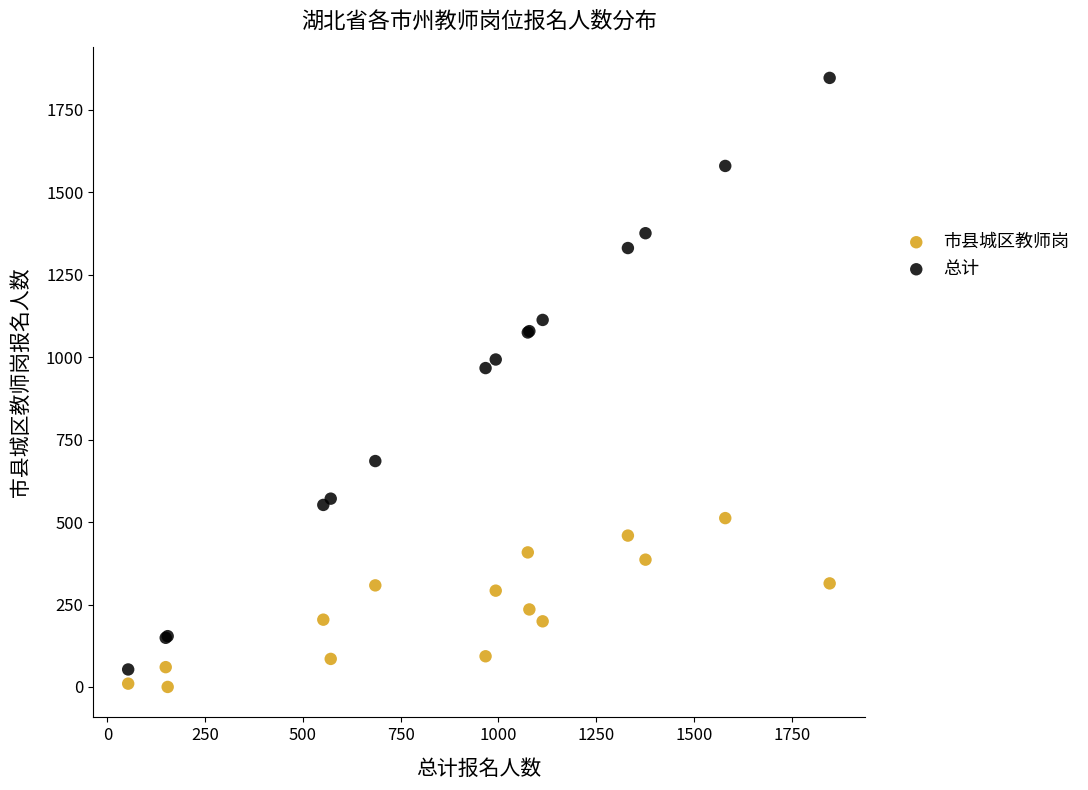

Which series has the widest spread of Y values?

总计